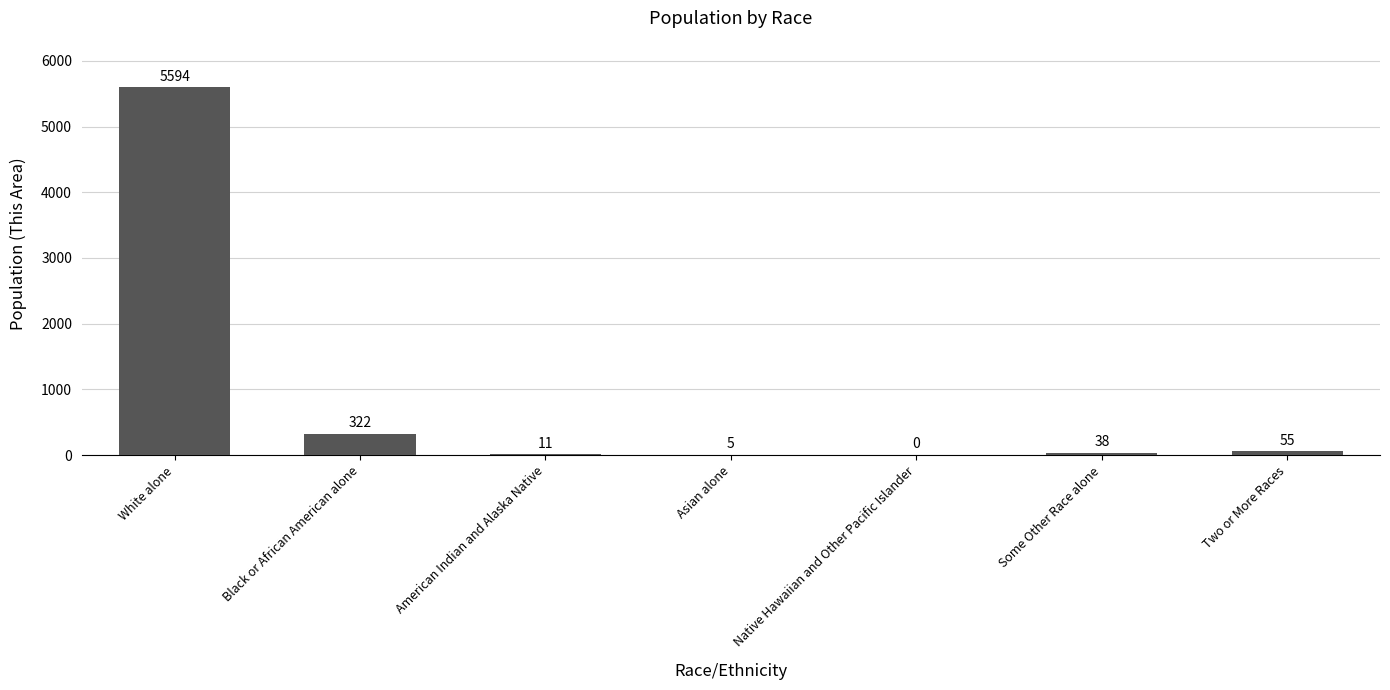

At which label does the data first exceed 38?

White alone